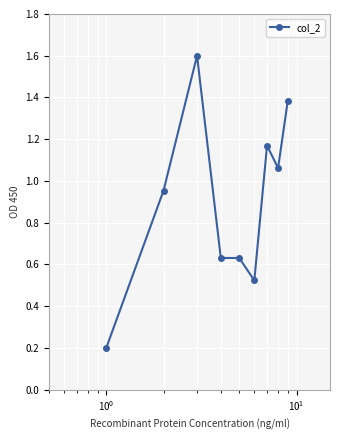

True or false: the data has more than 0 interior local peaks.

True